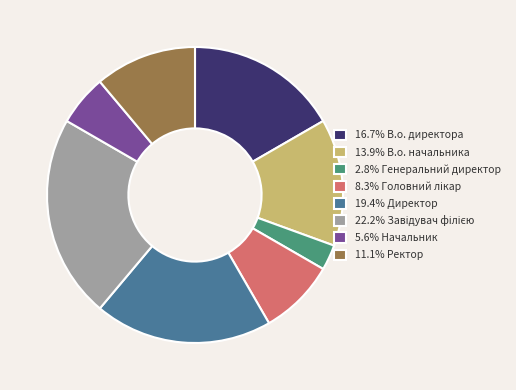

Does 5.6% Начальник account for over 50% of the chart?

No